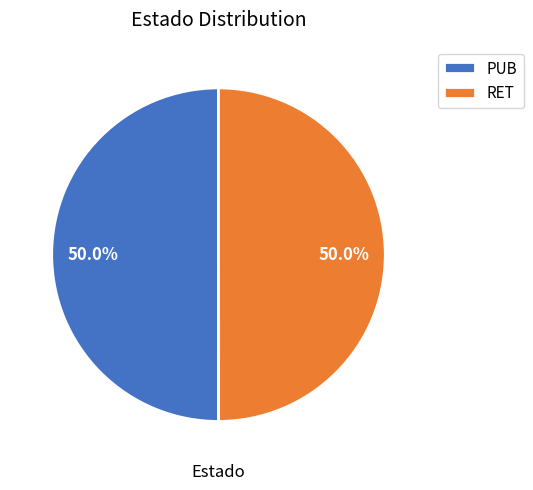

To the nearest percent, what portion does PUB represent?

50%